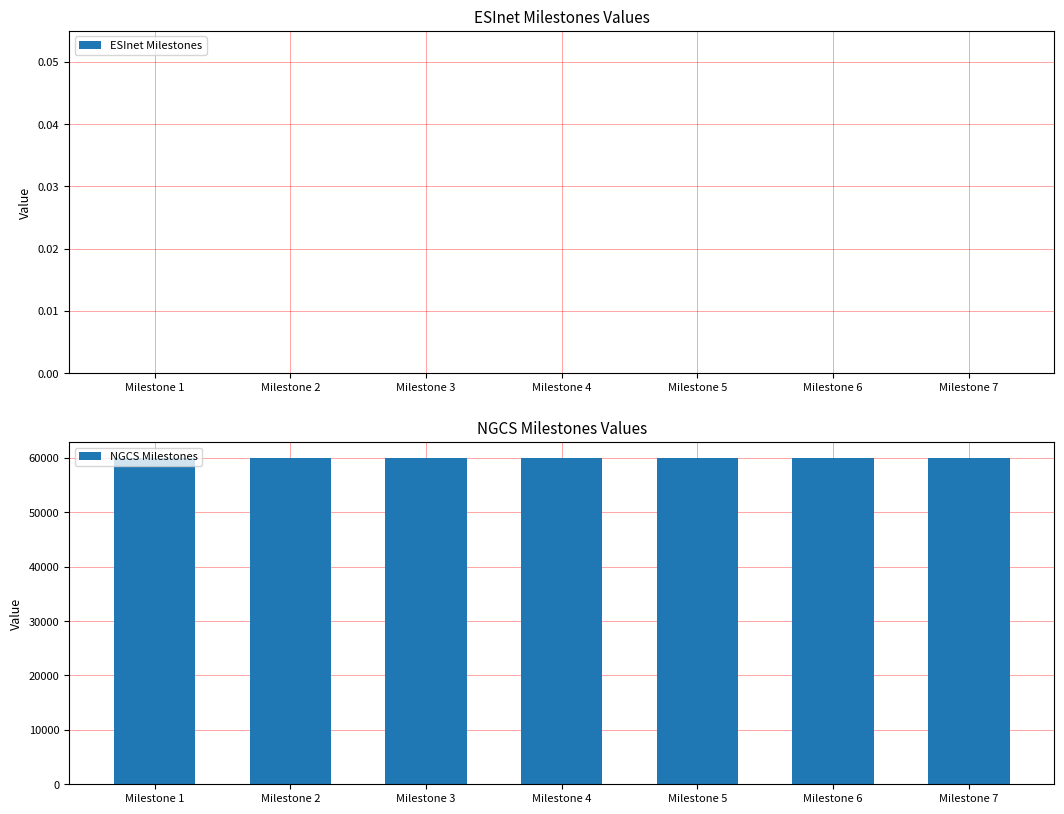

Reading right to left, what are all the values shown in this chart?

ESInet Milestones: 0.0	0.0	0.0	0.0	0.0	0.0	0.0
NGCS Milestones: 59916.9	59916.9	59916.9	59916.9	59916.9	59916.9	59916.9